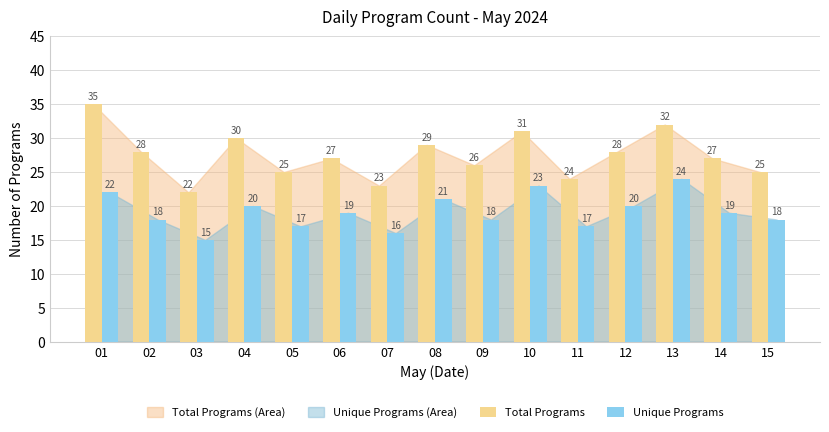

What value does the Unique Programs series have at 12?

20